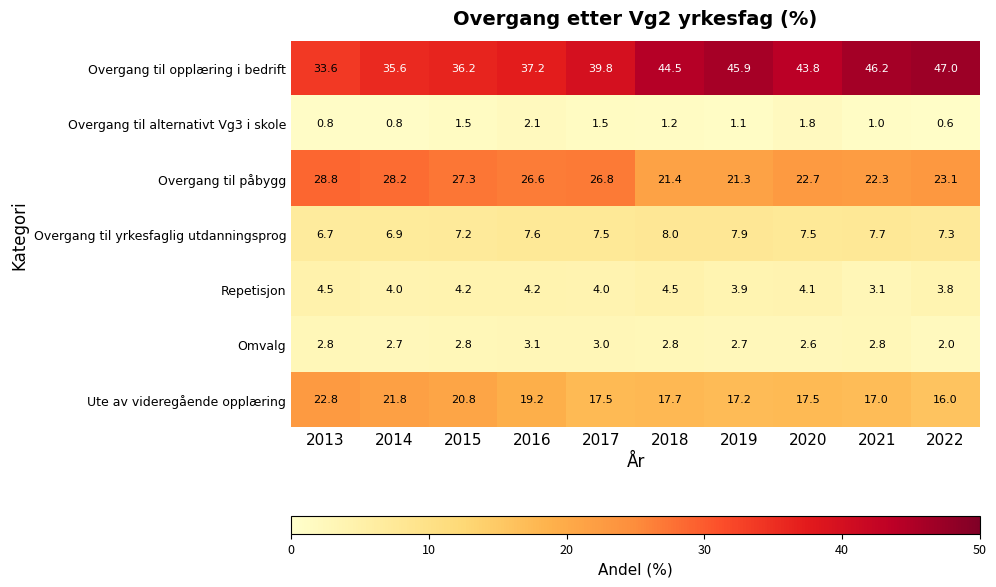

How many data points in Overgang til yrkesfaglig utdanningsprog are above 7?

8